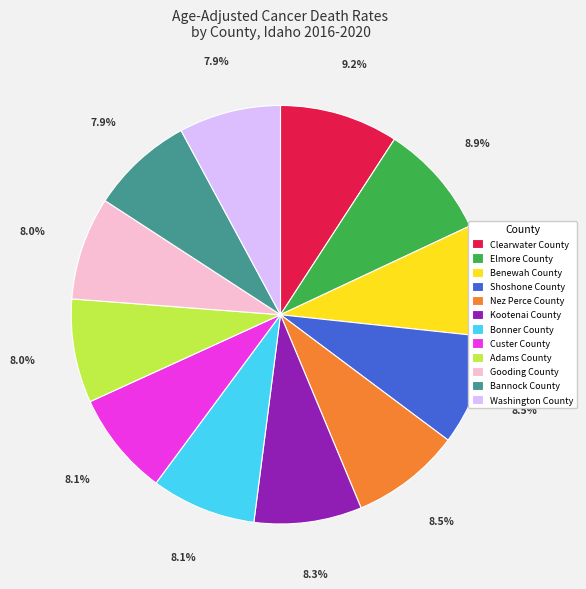

How many slices are in this pie chart?

12